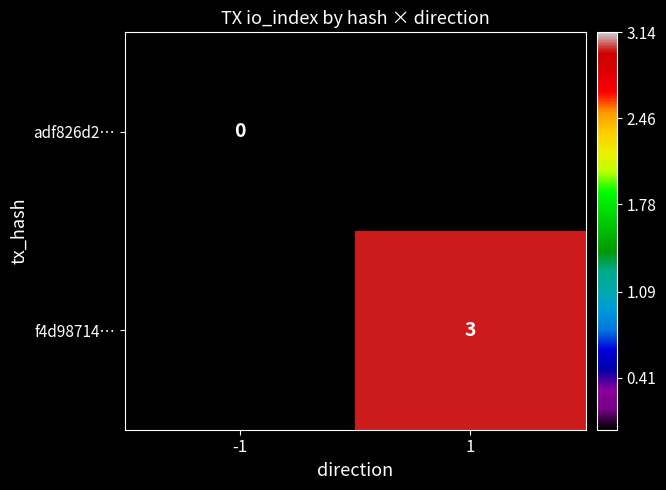

The f4d98714… series shows 3 at 1. True or false?

True